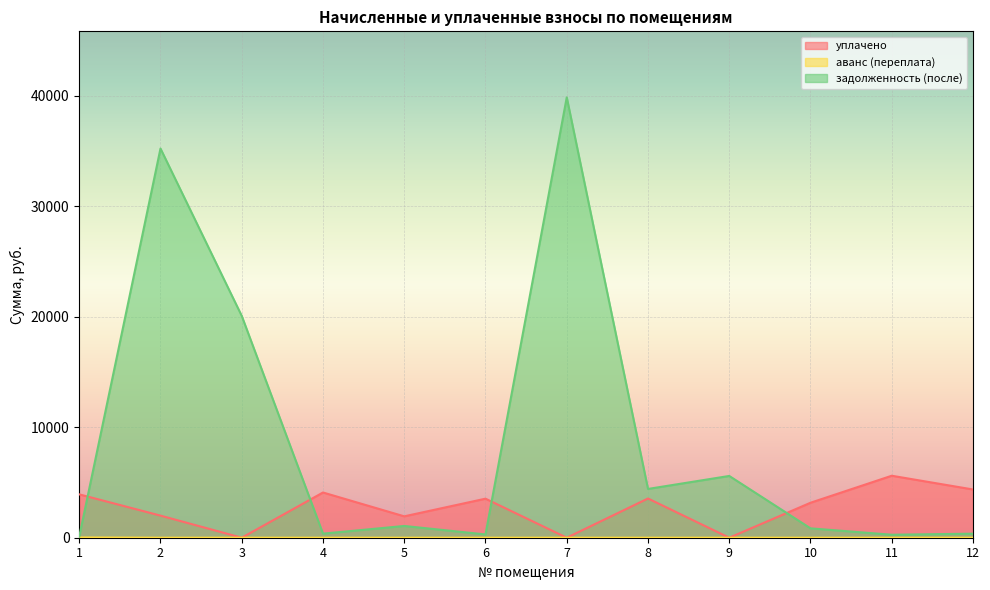

List the labels in order of аванс (переплата) value, smallest first.

2, 3, 4, 5, 6, 7, 8, 9, 10, 12, 11, 1